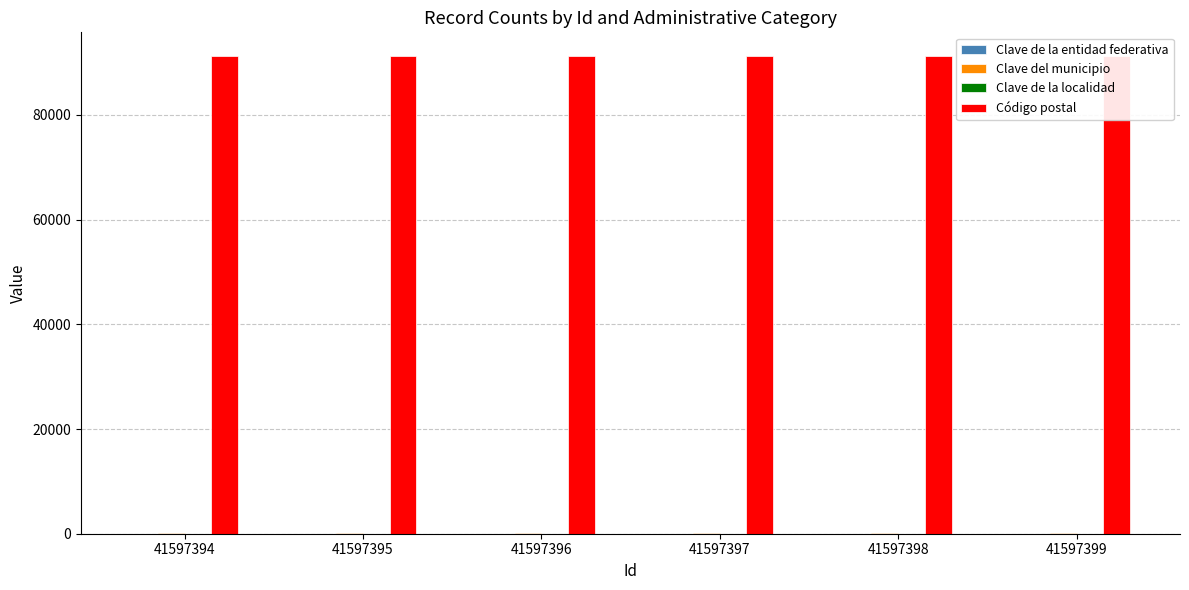

What is the value of the Clave de la entidad federativa bar at the 6th from the left?

30